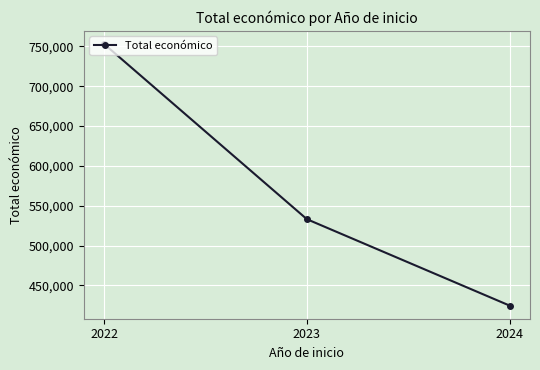

Where is the data nearest to the value 588842?

2023